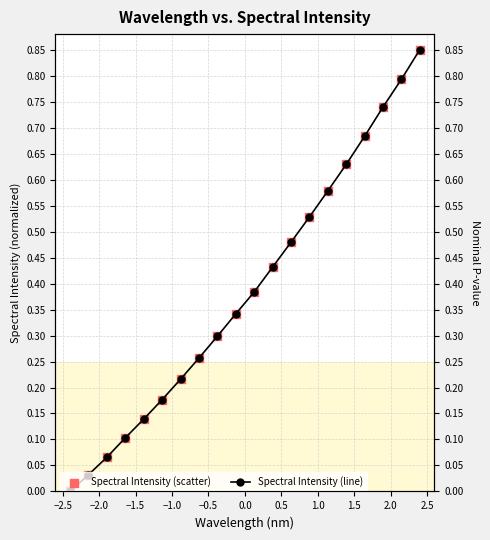

Which series has the widest spread of Y values?

Spectral Intensity (line)